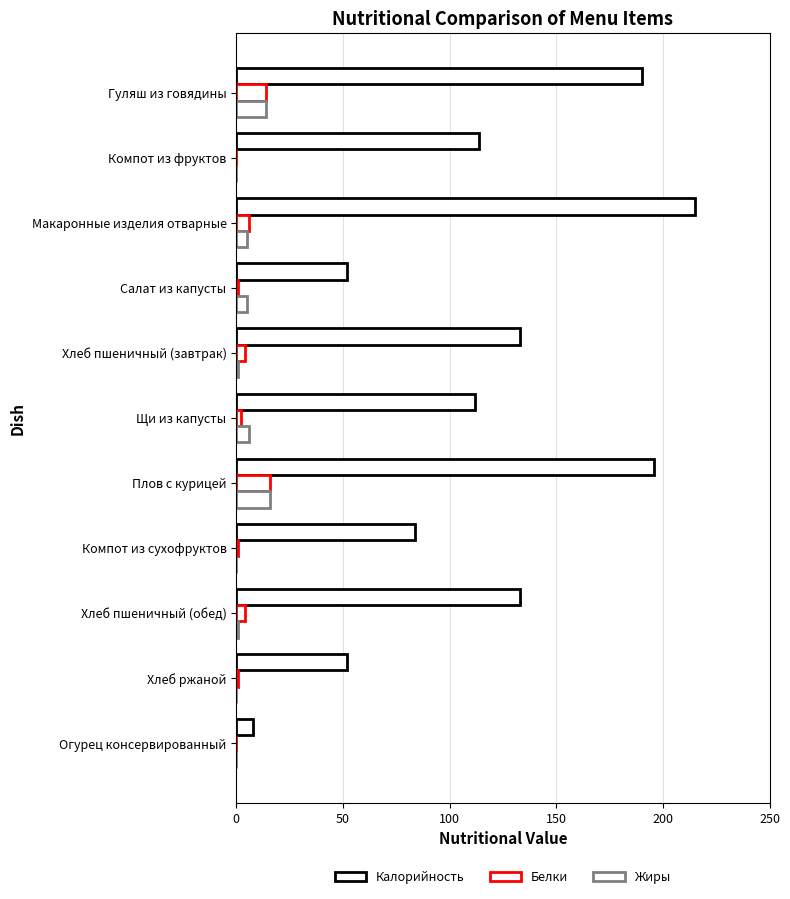

How many distinct data groups are displayed?

3